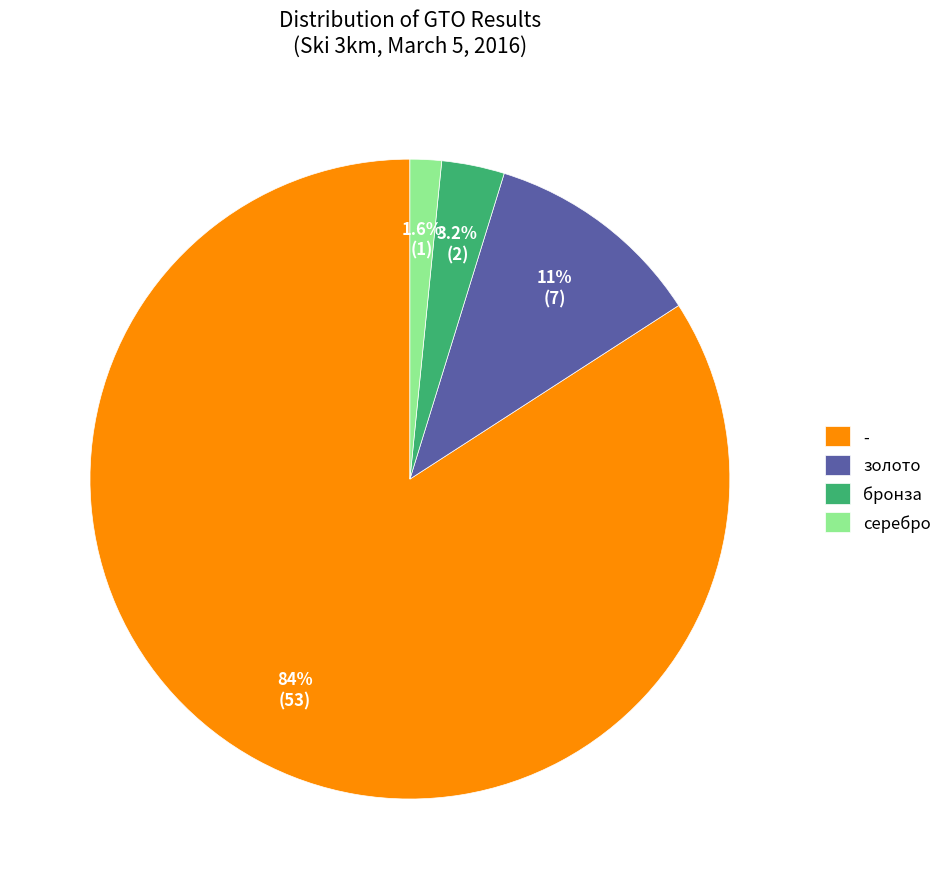

What percentage is the - slice, to the nearest percent?

84%